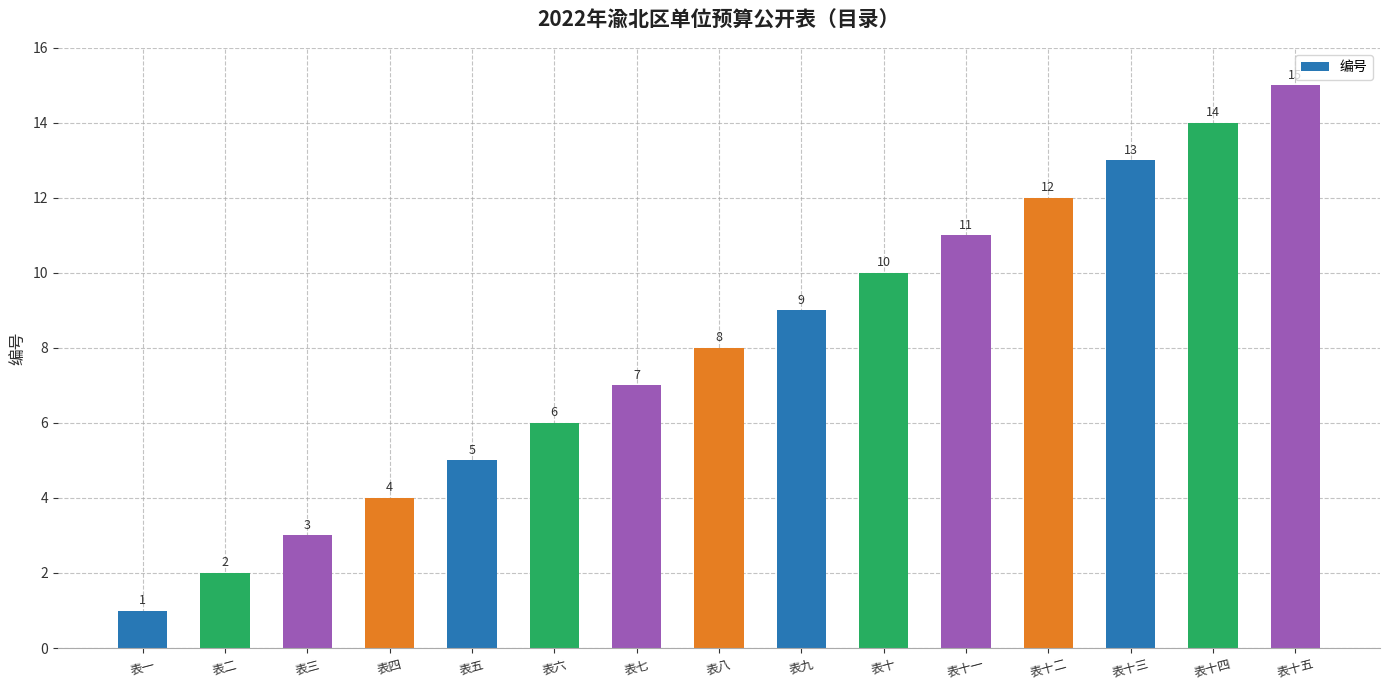

Rank the categories by value from highest to lowest.

表十五, 表十四, 表十三, 表十二, 表十一, 表十, 表九, 表八, 表七, 表六, 表五, 表四, 表三, 表二, 表一